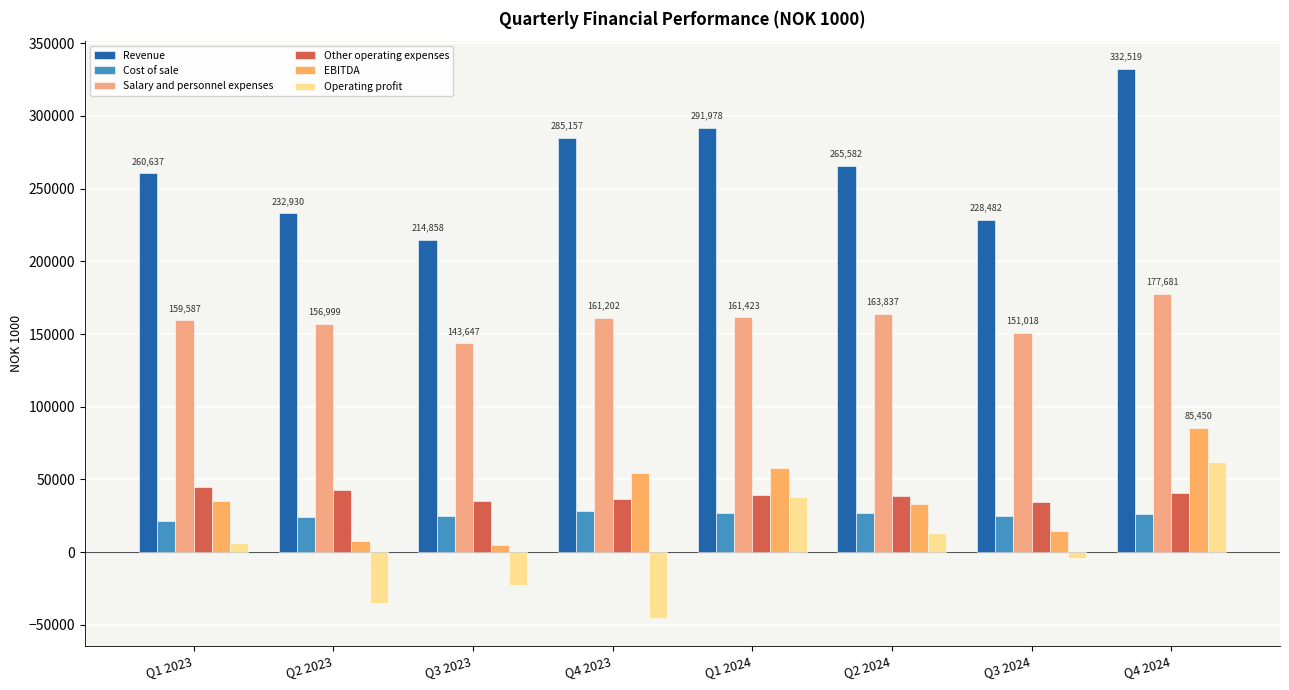

What is the sum of all Salary and personnel expenses values?

1275394